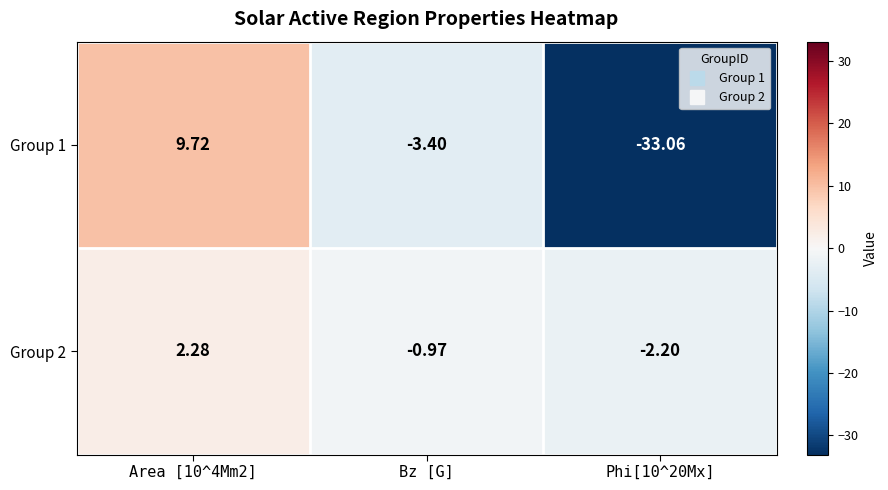

Which series has the largest total across all categories?

Group 2